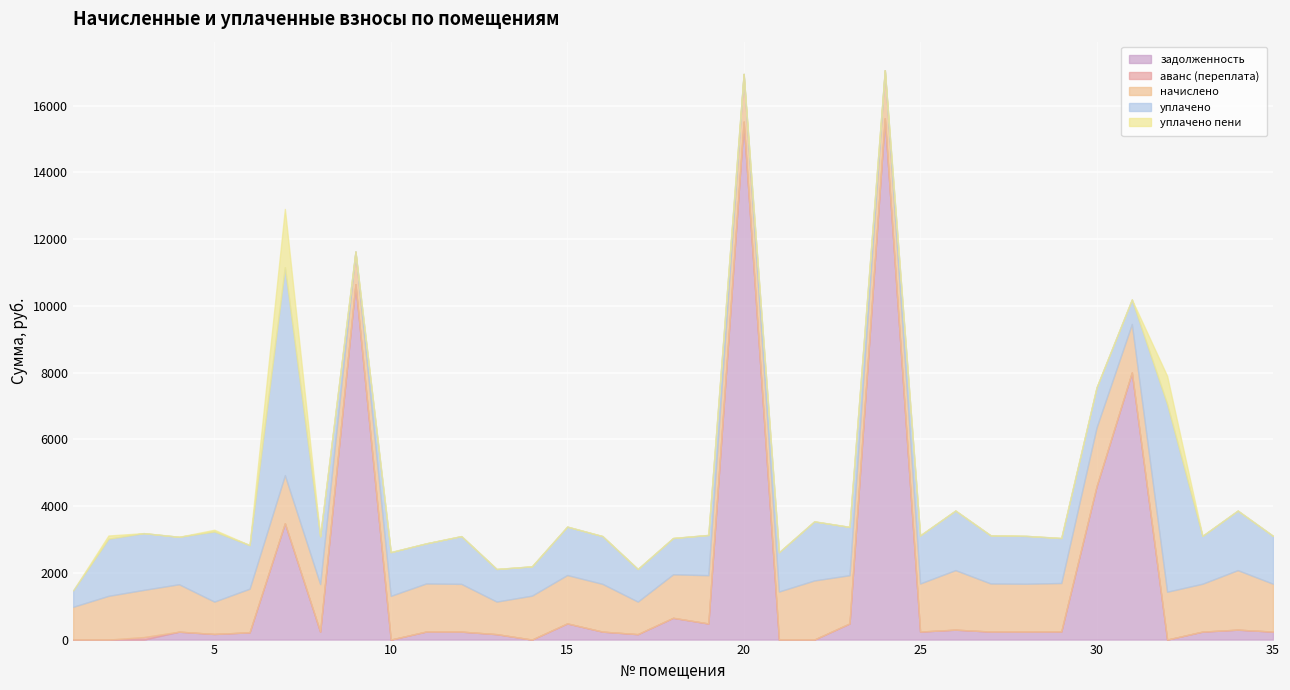

What are all the series names shown in the legend?

задолженность, аванс (переплата), начислено, уплачено, уплачено пени